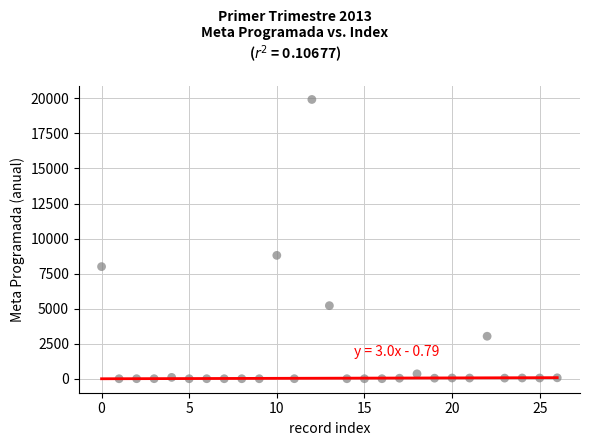

What Y value in the scatter plot is closest to 9962?

8802.0